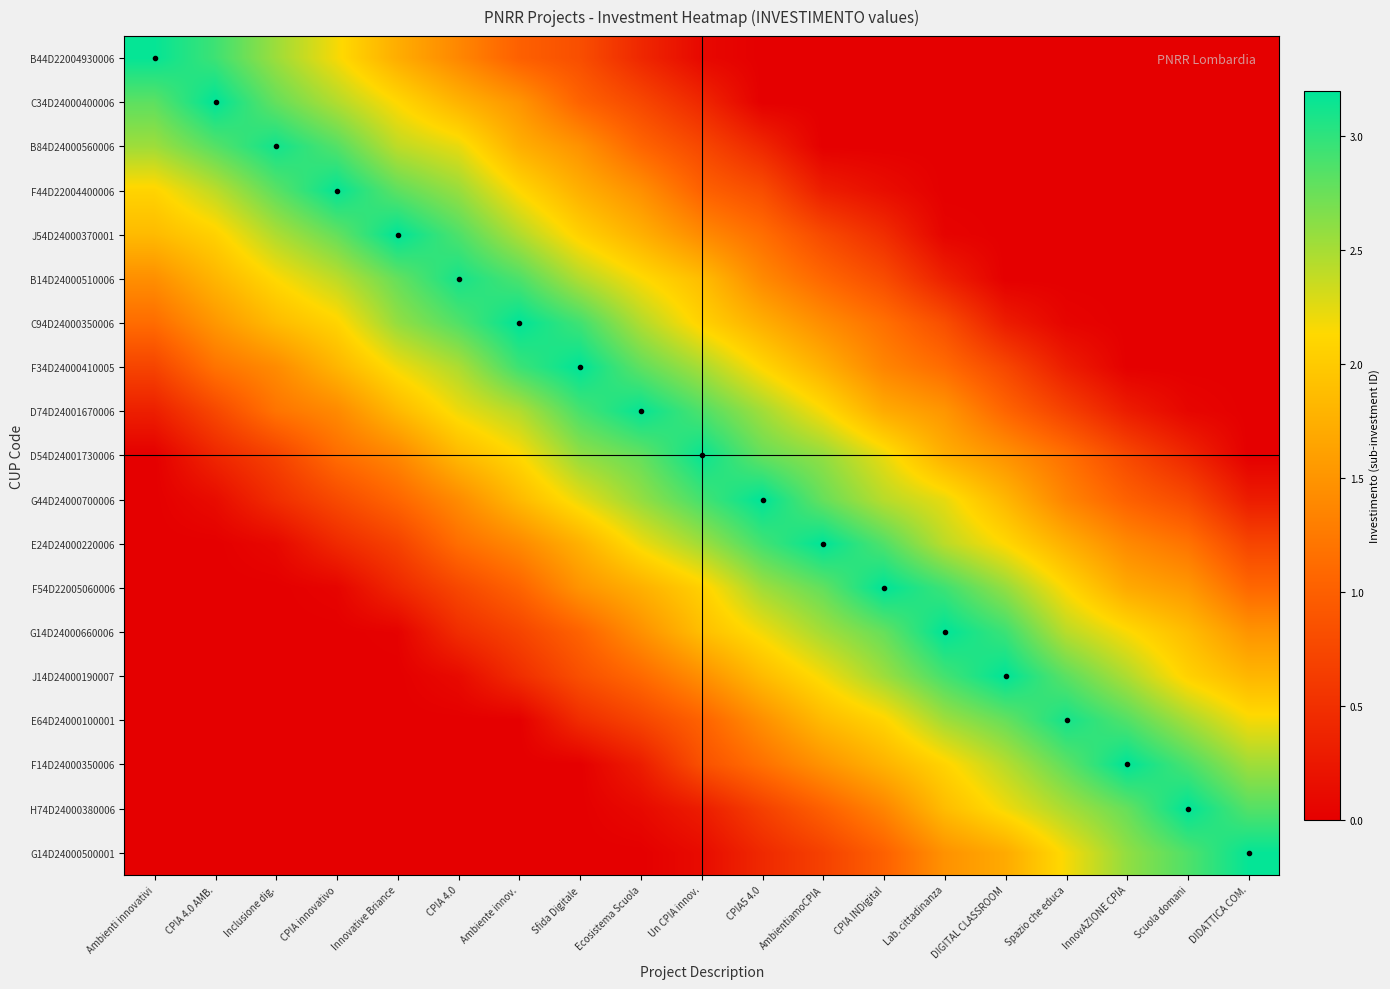

Rank the series at Lab. cittadinanza from highest to lowest value.

G14D24000660006, F54D22005060006, J14D24000190007, E64D24000100001, E24D24000220006, G44D24000700006, F14D24000350006, H74D24000380006, D54D24001730006, D74D24001670006, G14D24000500001, F34D24000410005, C94D24000350006, B14D24000510006, J54D24000370001, B44D22004930006, C34D24000400006, B84D24000560006, F44D22004400006